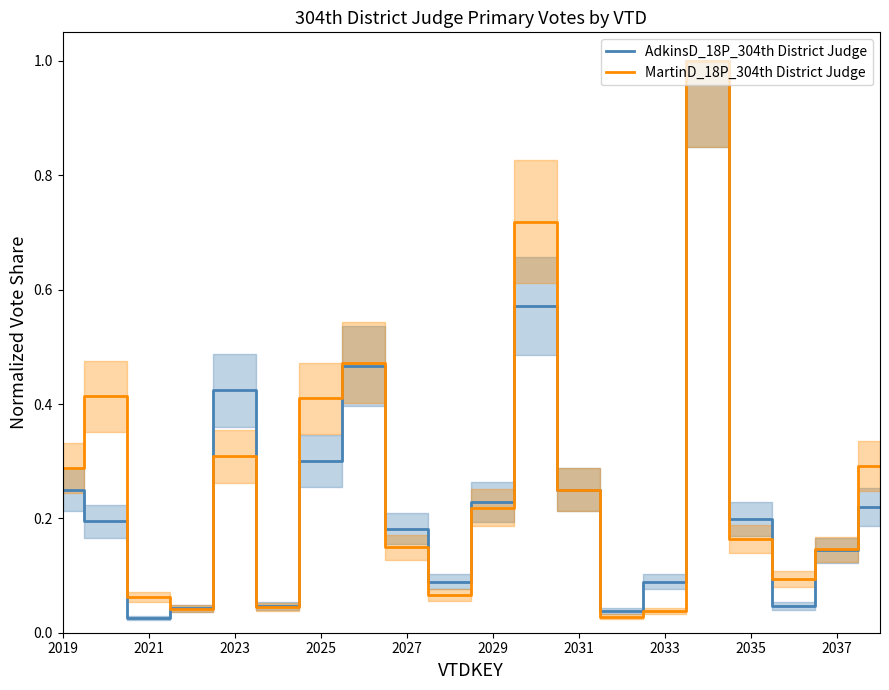

The MartinD_18P_304th District Judge series shows 0.4 at 2031. True or false?

False